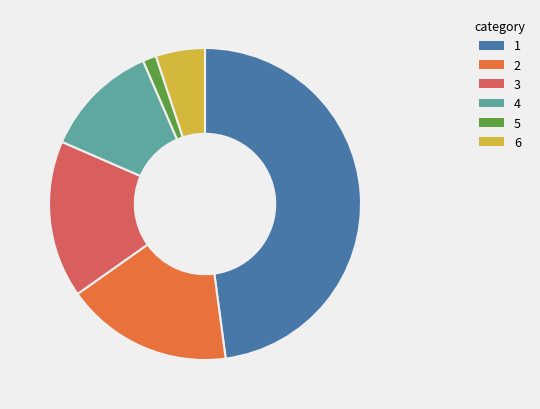

Rank the categories by value from lowest to highest.

5, 6, 4, 3, 2, 1